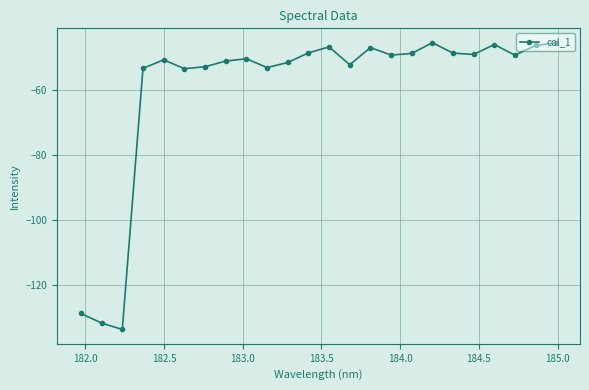

What is the difference between the maximum and minimum values?

88.2